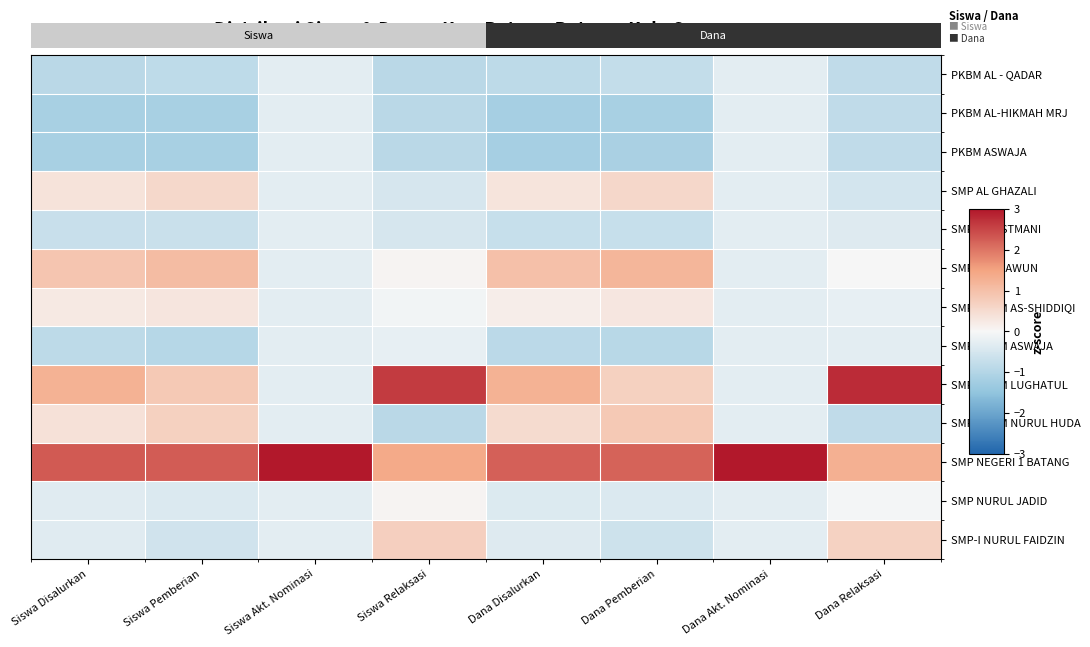

True or false: PKBM AL-HIKMAH MRJ has a value of -1.2 at Dana Pemberian.

True